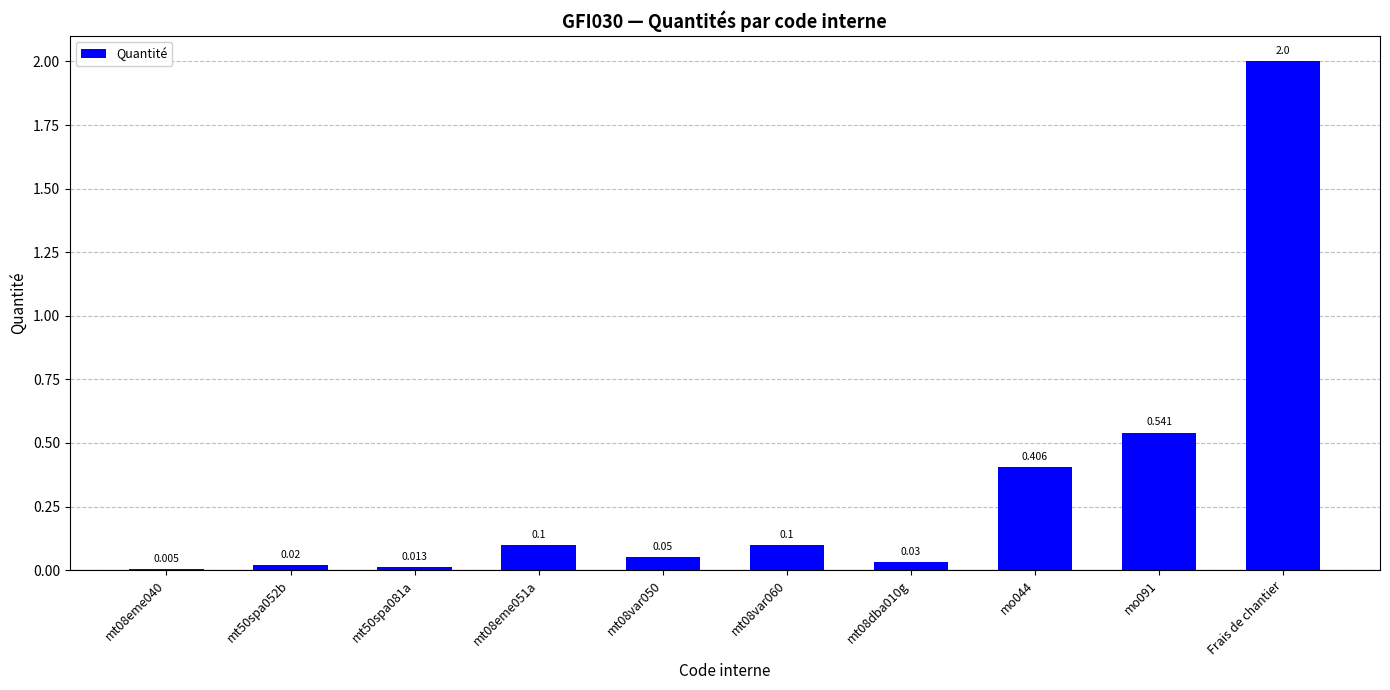

Where is the data nearest to the value 1?

mo091